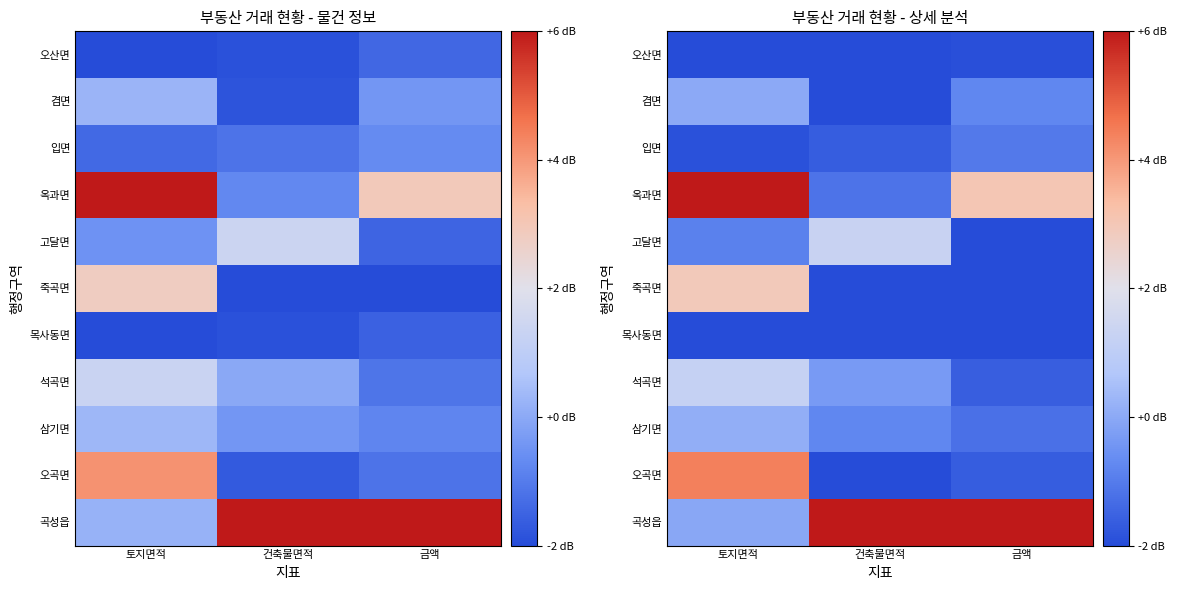

At which label does 고달면 reach its minimum?

금액